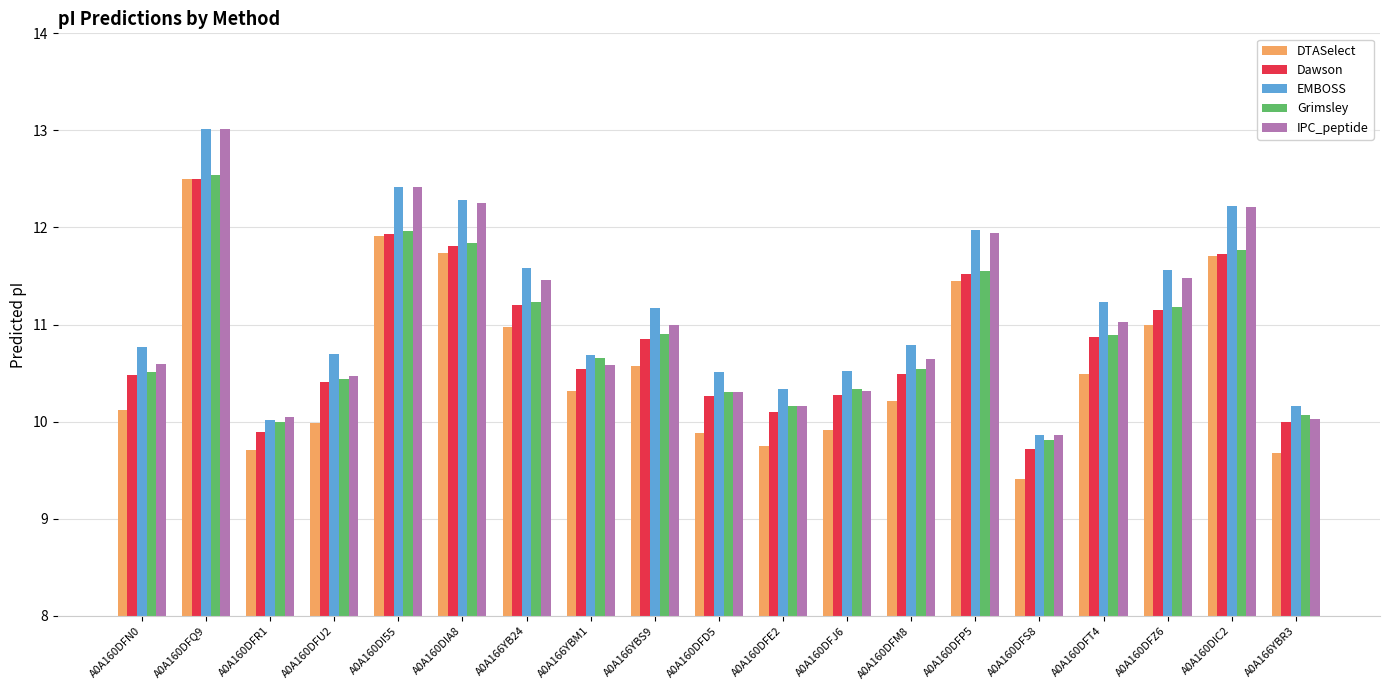

At which category does the chart reach its minimum across all series?

A0A160DFS8